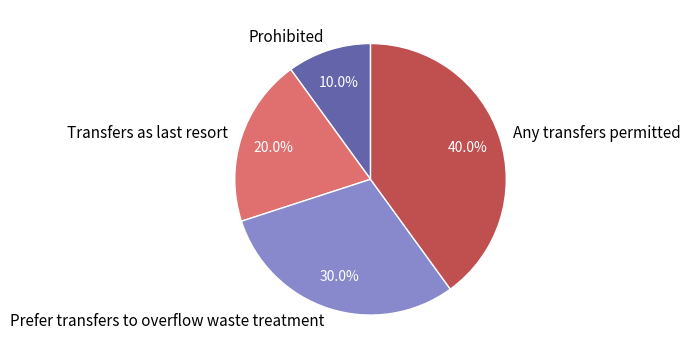

Rank the categories by value from lowest to highest.

Prohibited, Transfers as last resort, Prefer transfers to overflow waste treatment, Any transfers permitted